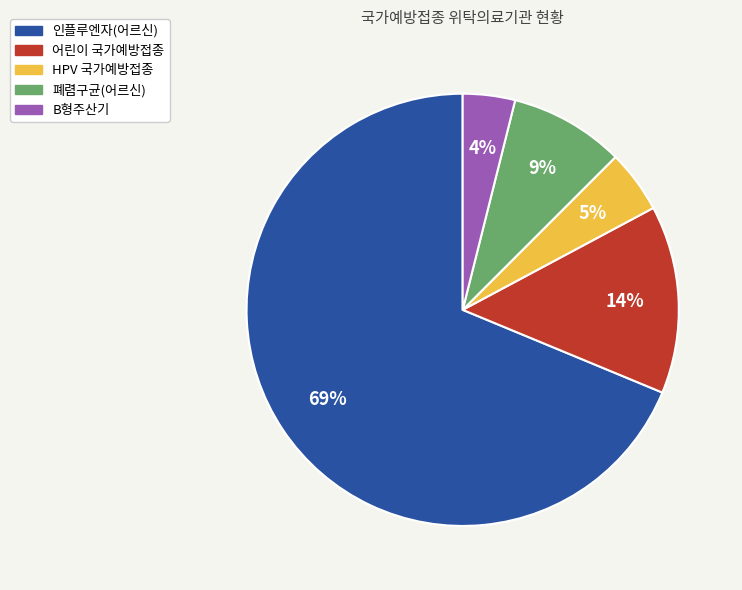

Which slice is the largest?

인플루엔자(어르신)